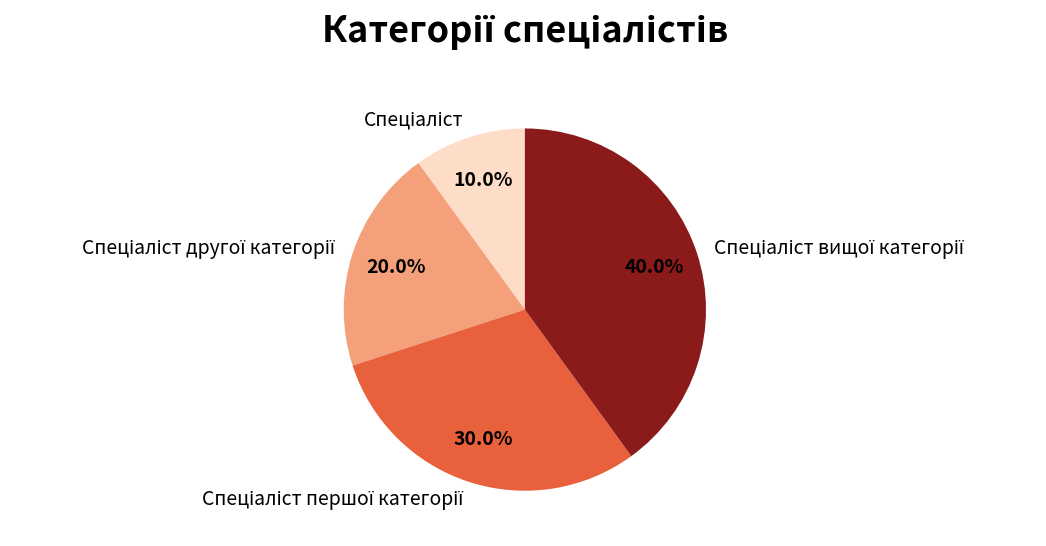

Is there any slice that represents more than half of the pie?

No